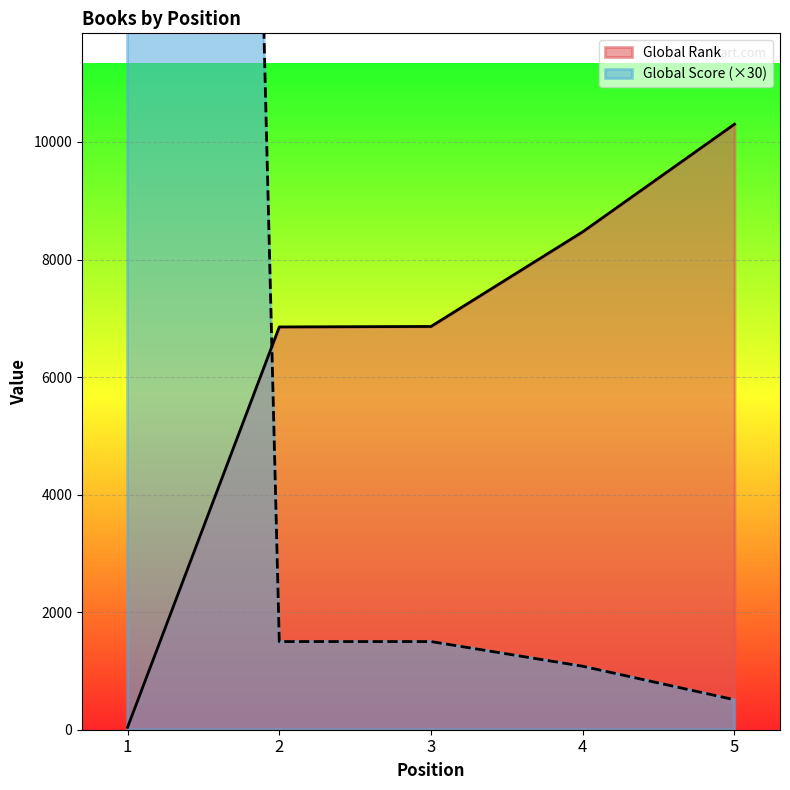

How many lines are shown in the chart?

2